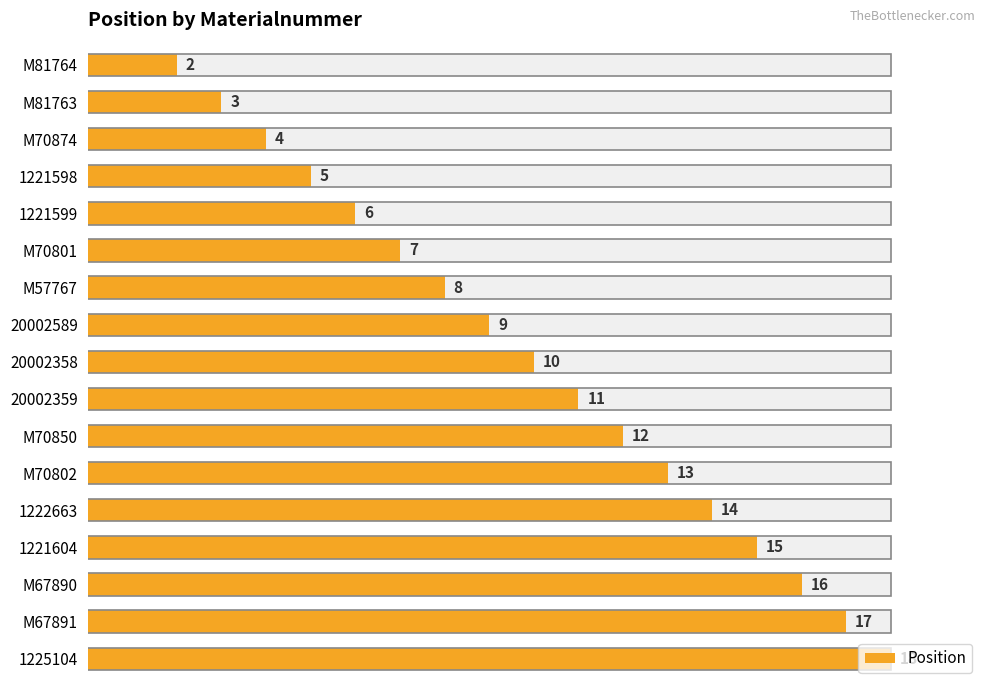

What is the value of the 6th bar from the left?

7